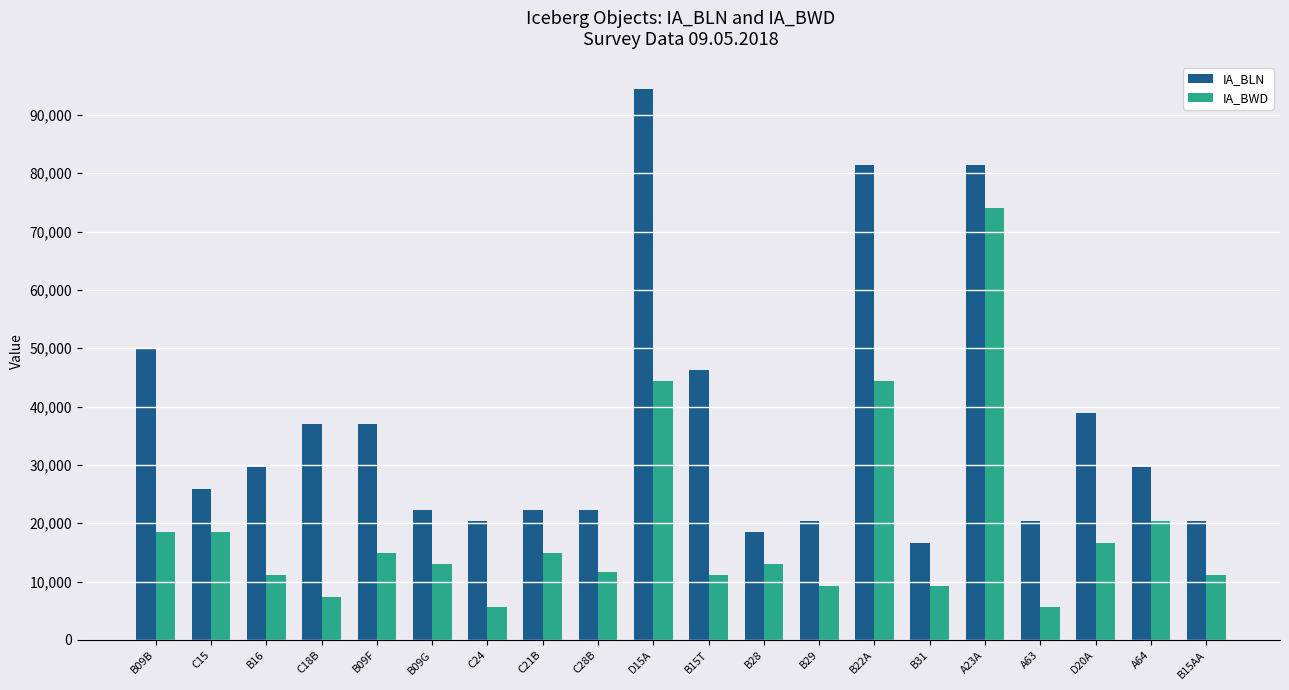

The IA_BWD series shows 2749 at B09G. True or false?

False